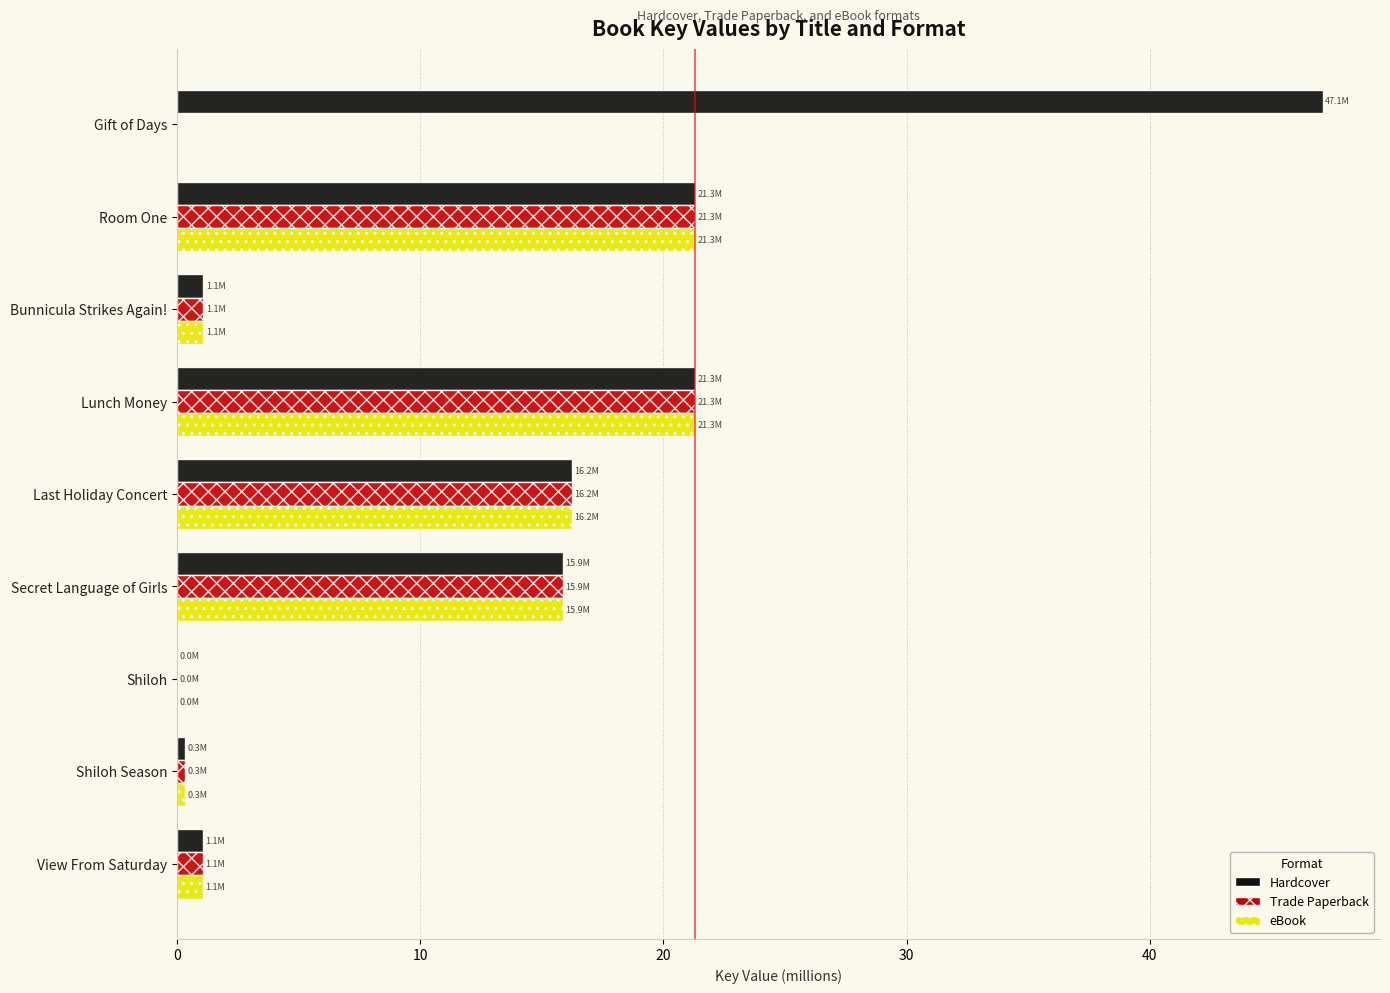

The value of eBook at Lunch Money is 36.0. True or false?

False